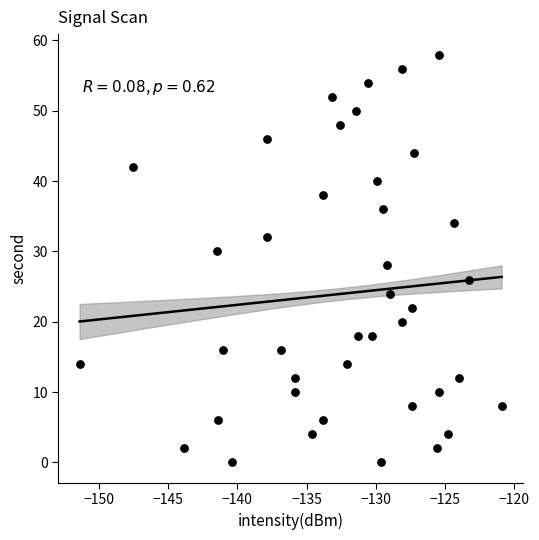

What is the range of Y values (max minus min)?

58